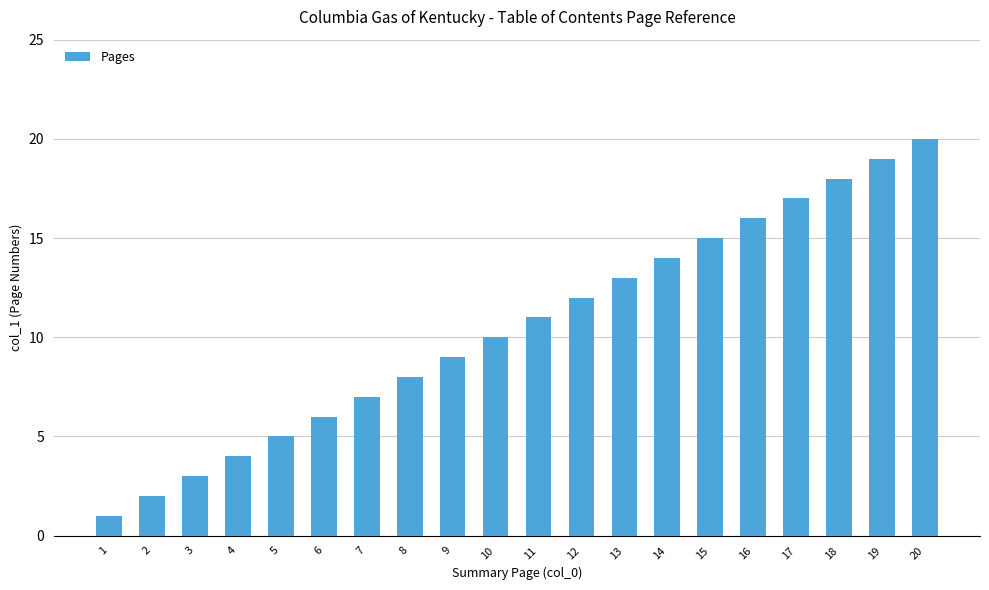

Are the bars grouped side by side (vs. stacked)?

No